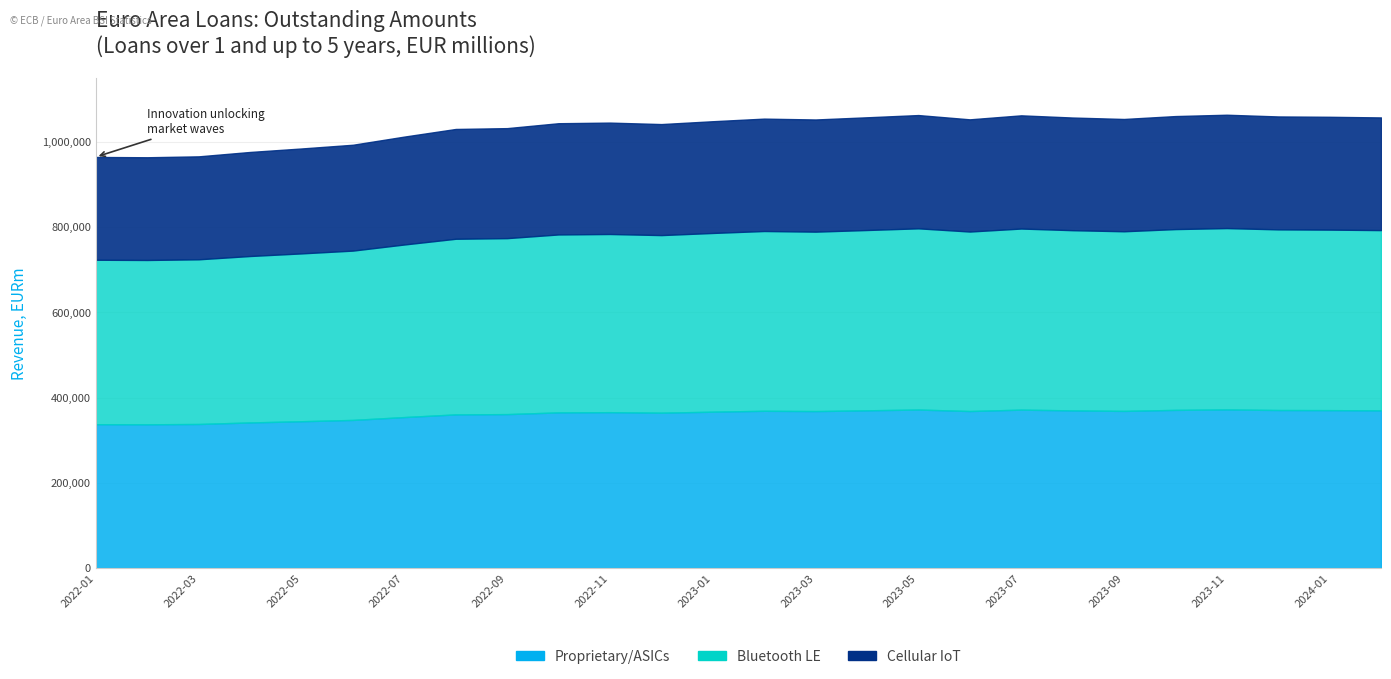

List the labels in order of value, smallest first.

2022-02, 2022-01, 2022-03, 2022-04, 2022-05, 2022-06, 2022-07, 2022-08, 2022-09, 2022-12, 2022-10, 2022-11, 2023-01, 2023-03, 2023-06, 2023-09, 2023-02, 2023-08, 2024-02, 2023-04, 2024-01, 2023-12, 2023-10, 2023-07, 2023-05, 2023-11